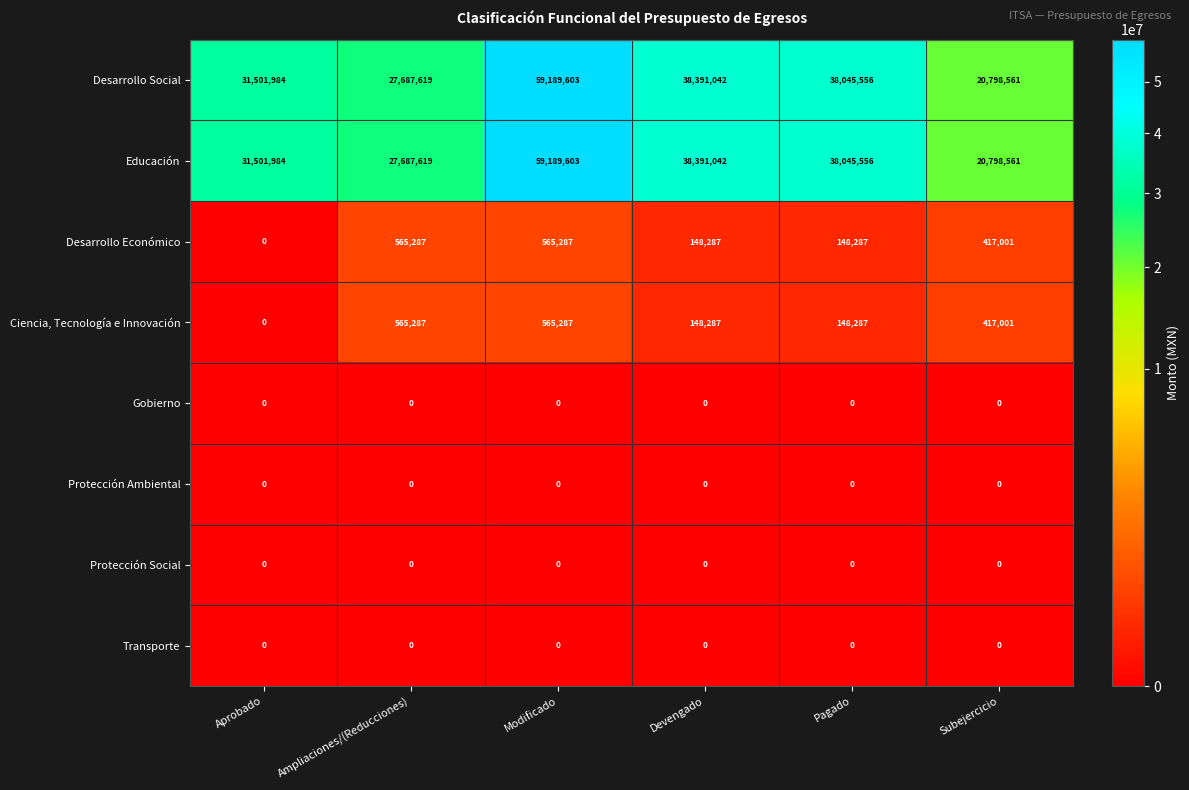

What is the difference between the highest and lowest values at Ampliaciones/(Reducciones)?

27687619